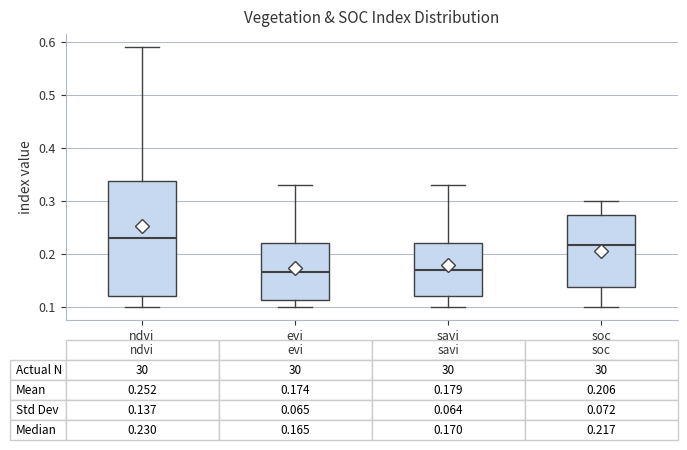

Which box's median line is the highest?

ndvi